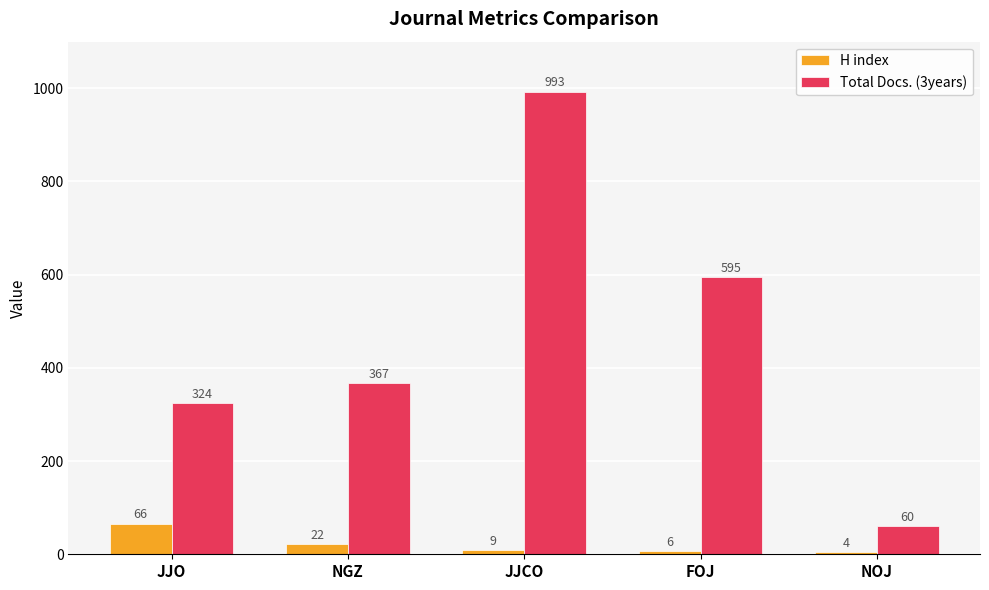

At which category is the sum across all series the highest?

JJCO